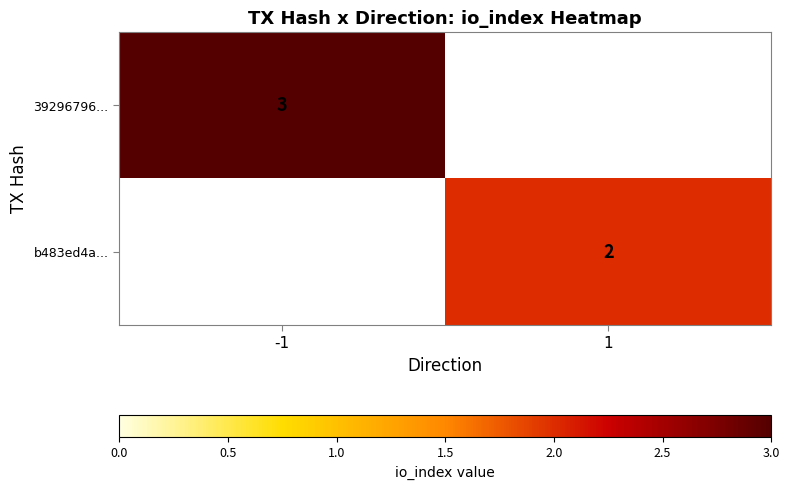

The b483ed4a... series shows 2 at 1. True or false?

True